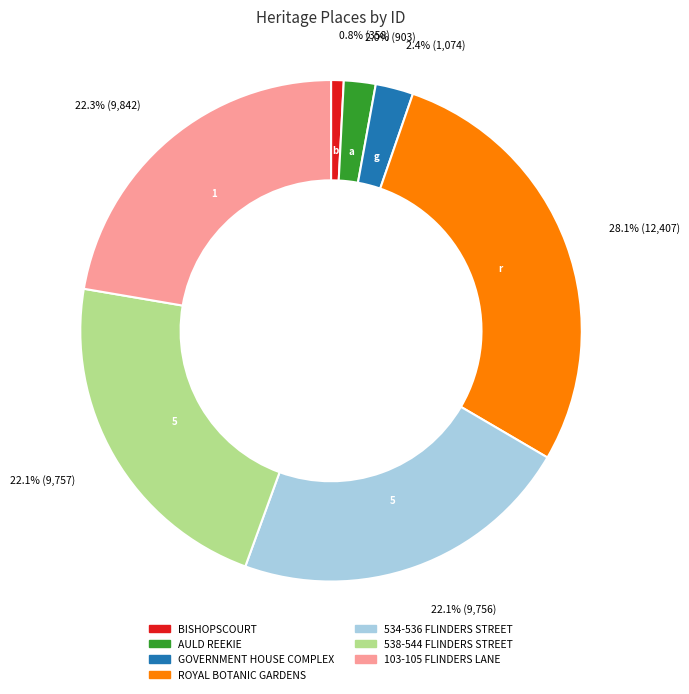

Which has a higher value, AULD REEKIE or 103-105 FLINDERS LANE?

103-105 FLINDERS LANE